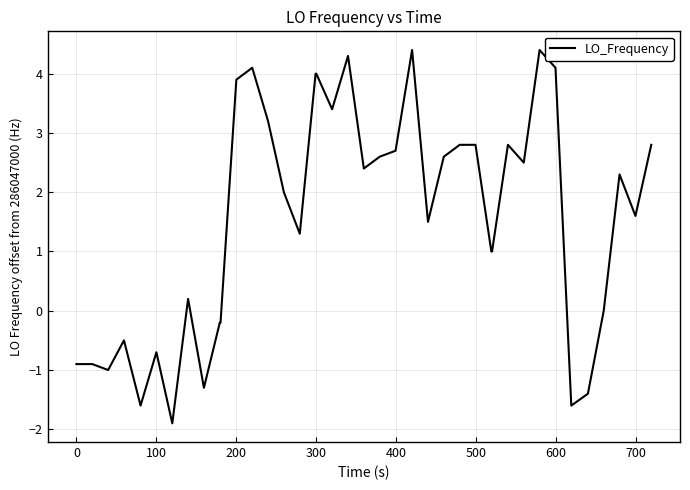

What is the difference between the maximum and minimum values?

6.3